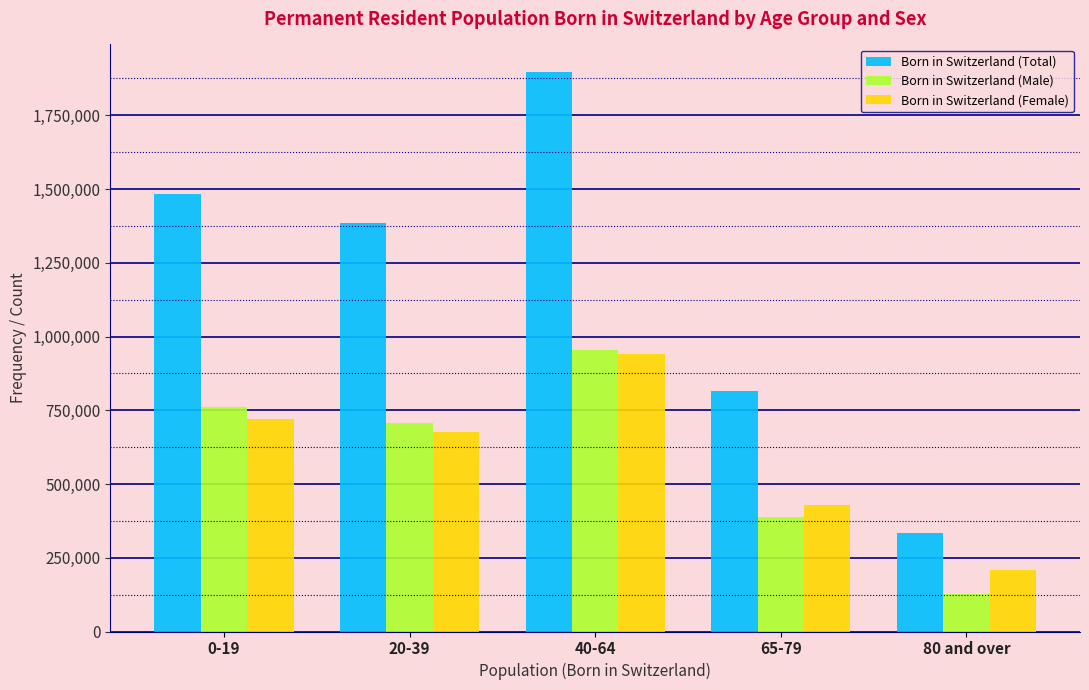

Reading right to left, list all the values displayed in this chart.

Born in Switzerland (Total): 334138	816057	1895409	1383172	1481956
Born in Switzerland (Male): 125745	387407	955512	708043	761521
Born in Switzerland (Female): 208393	428650	939897	675129	720435